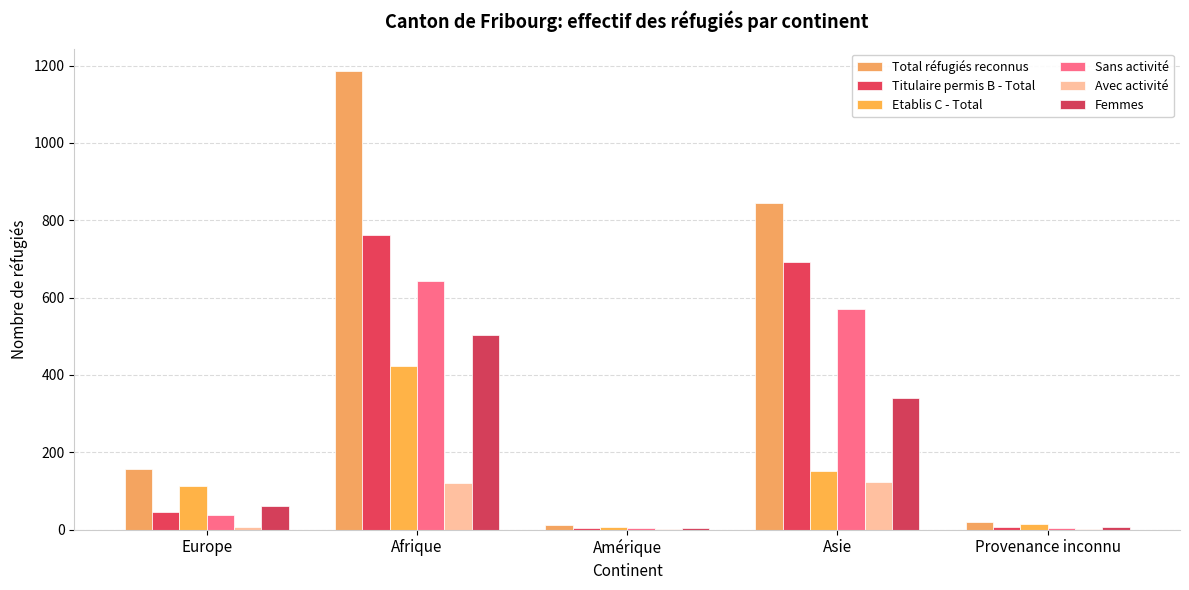

What is the maximum value shown in the chart?

1185